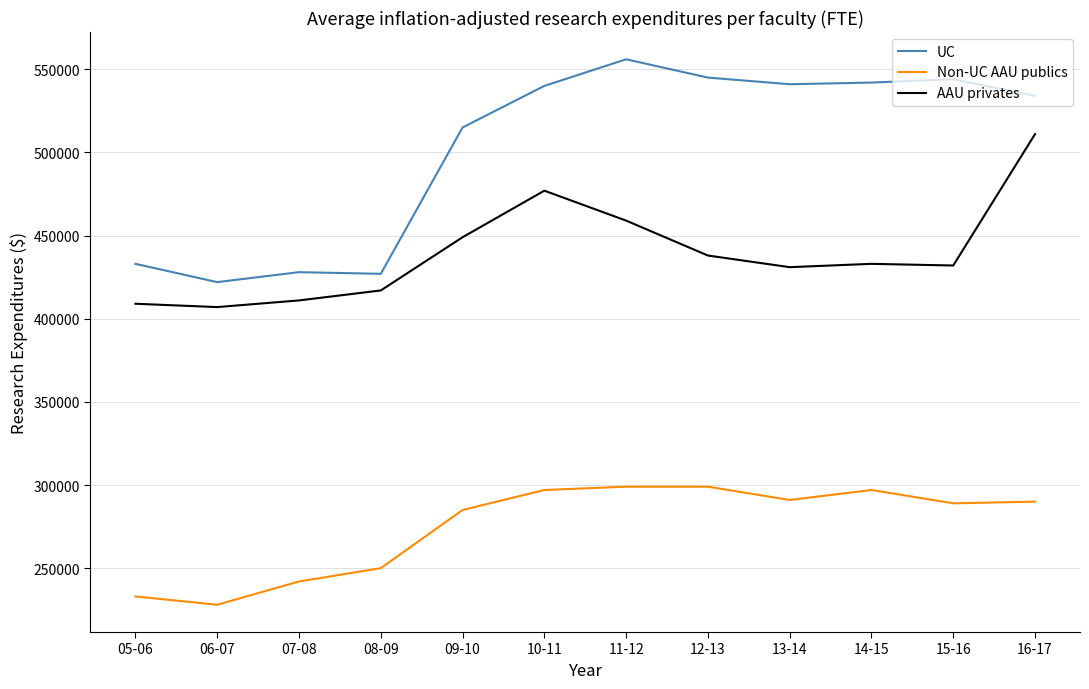

What value does the AAU privates series have at 11-12?

459000